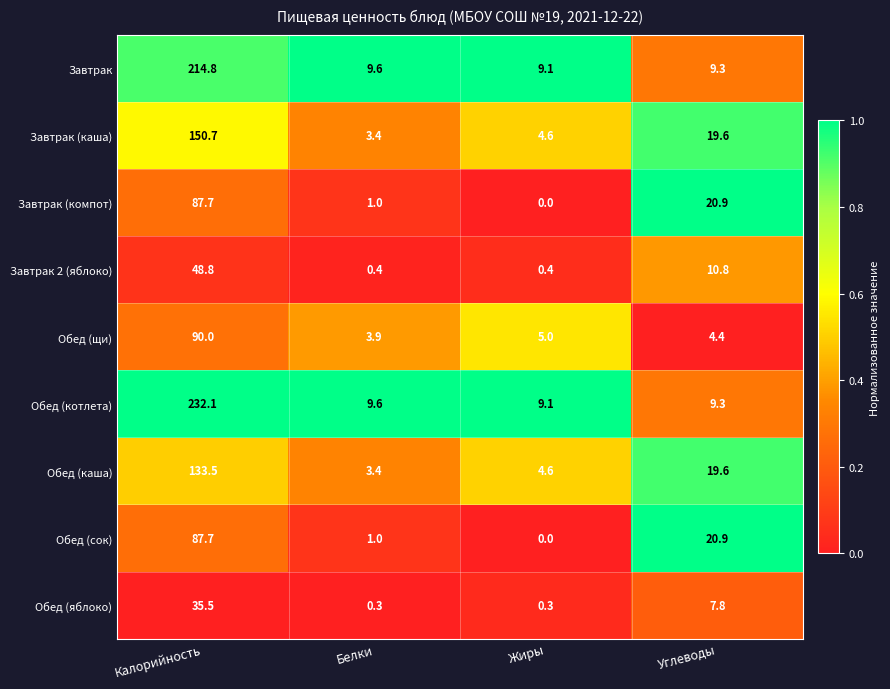

Which label corresponds to the largest value in the chart?

Калорийность